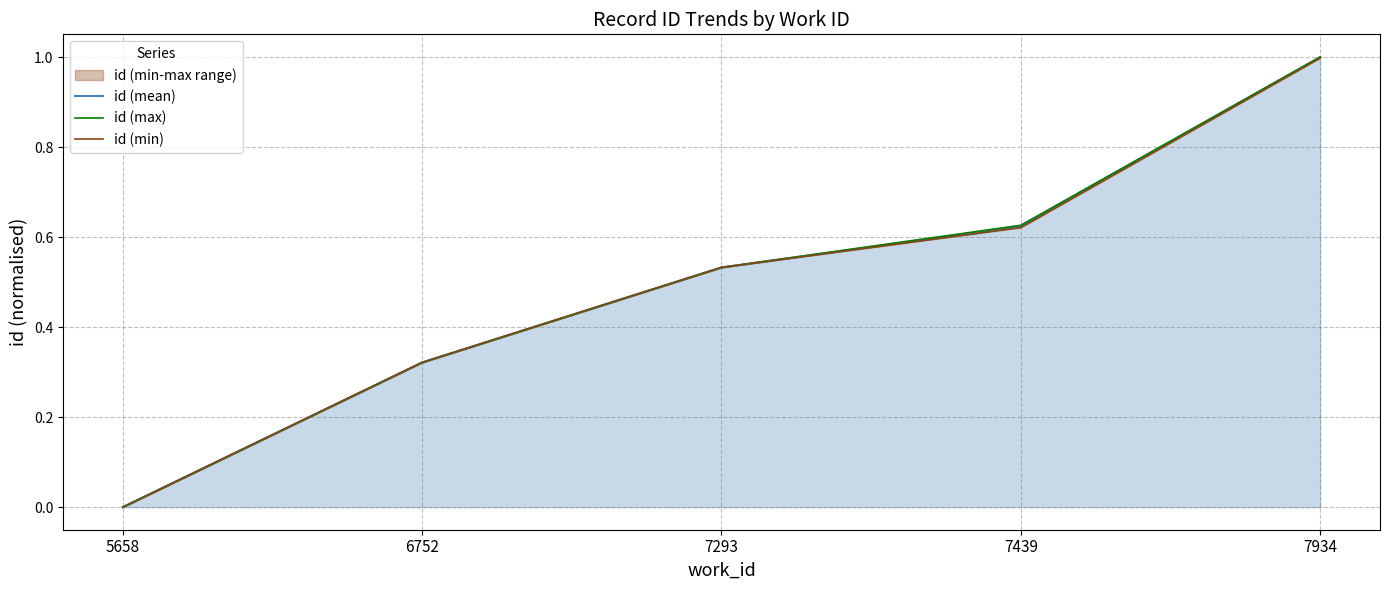

Where does the id (min) series first go above 0?

6752